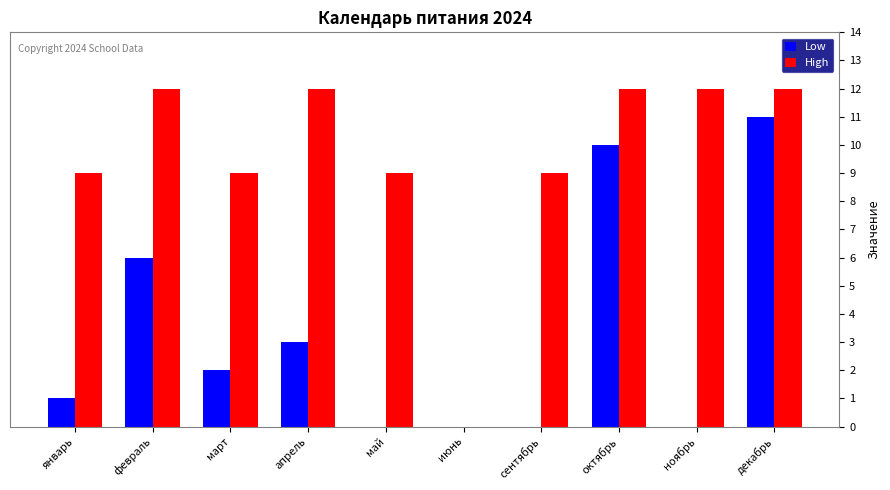

Read the High value at декабрь, to the nearest 5.

10